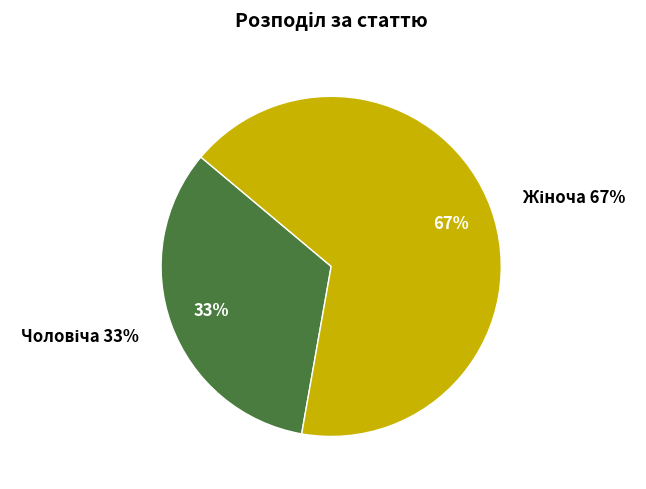

Combined, what portion of the pie is Жіноча and Чоловіча?

100.0%